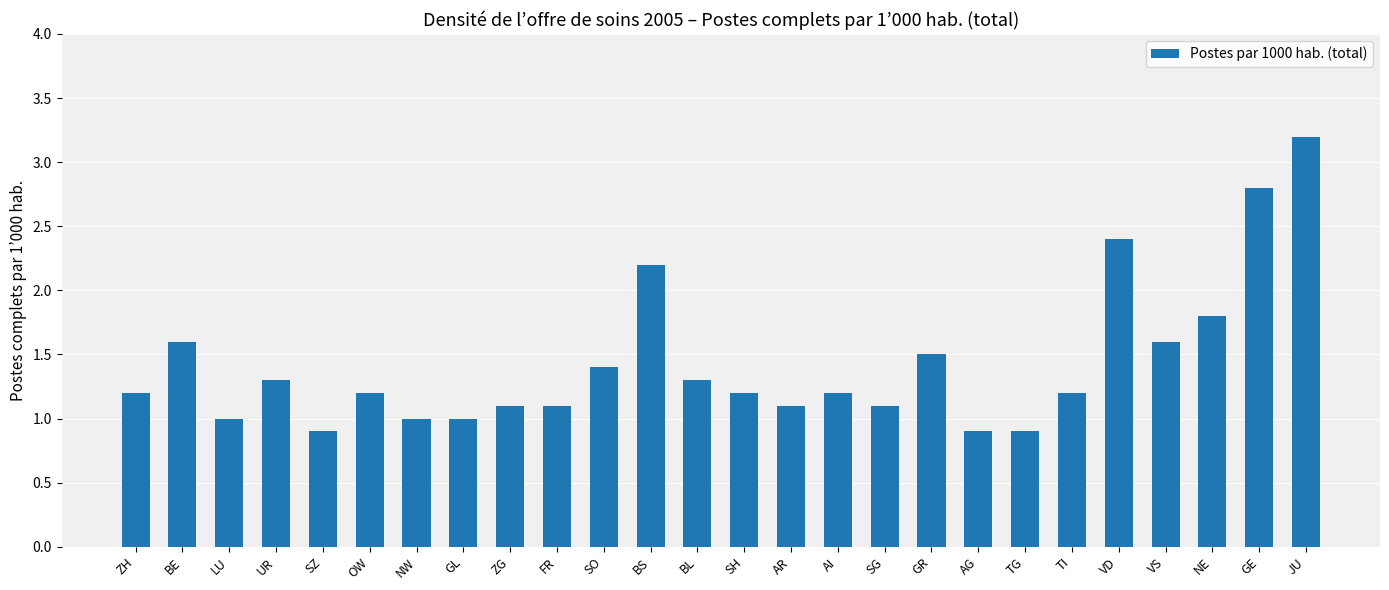

What is the change in value from GL to BL?

+0.3